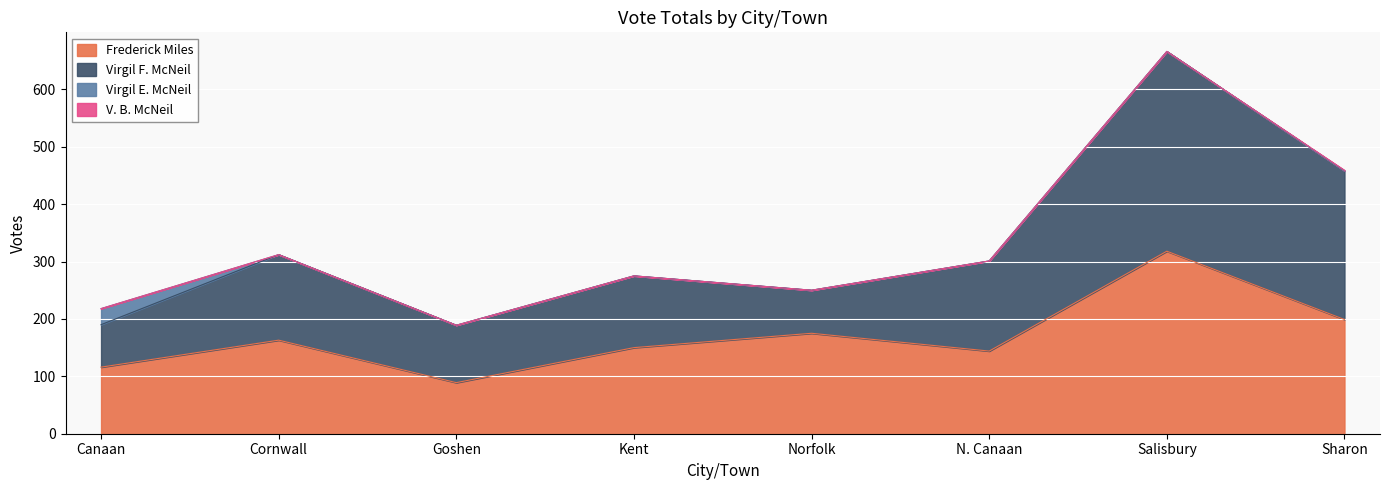

The Virgil E. McNeil series shows 9 at Canaan. True or false?

False